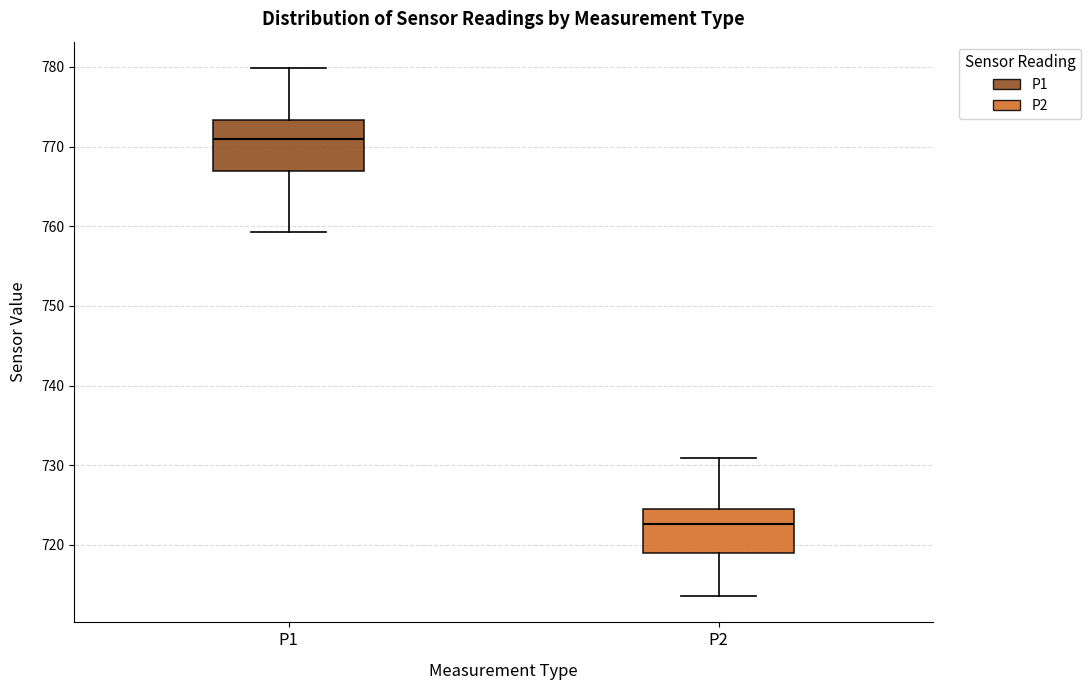

Reading left to right, transcribe this box plot: for each box, give where its median line is, the range the box spans, and where its two whiskers end, as read against the y-axis. The values are not printed on the chart, so give them approximately, as read against the axis.

P1: median 771, box 767 to 773, whiskers 759 to 780
P2: median 723, box 719 to 725, whiskers 714 to 731